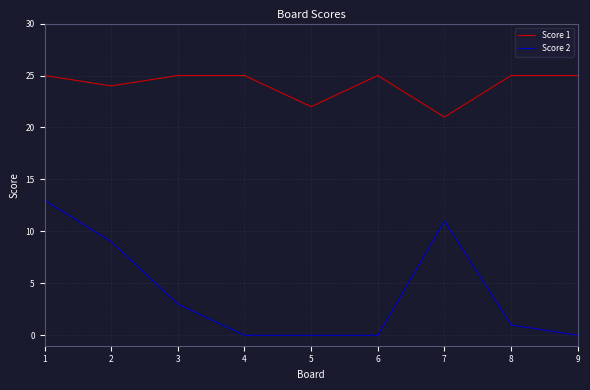

True or false: Score 2 and Score 1 intersect in this chart.

False